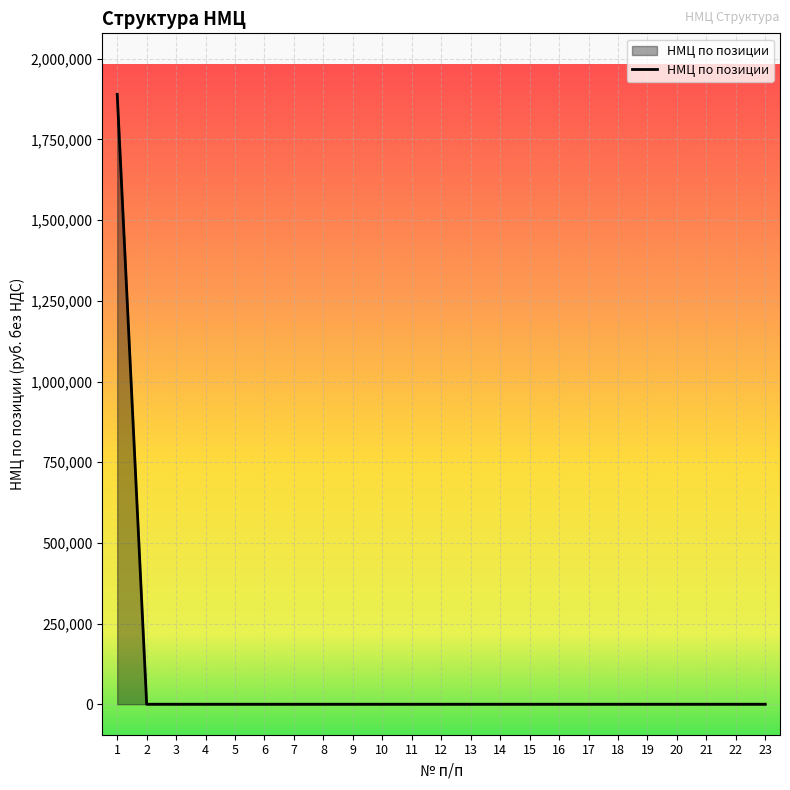

The value at 22 is 0.0. True or false?

True